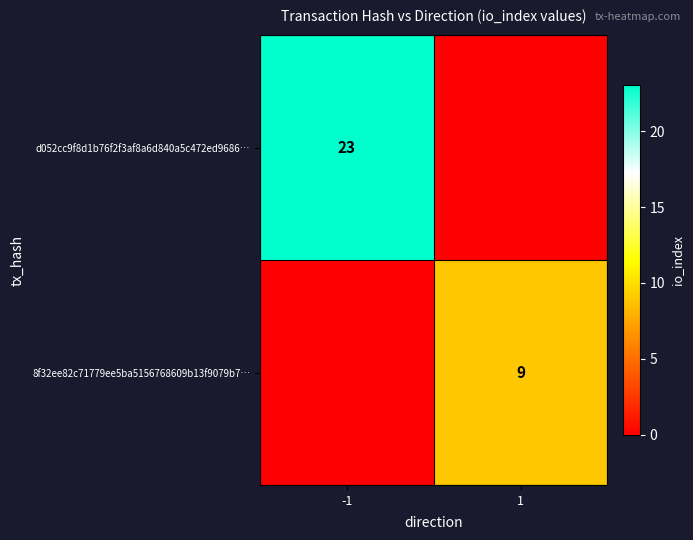

Is it true that 8f32ee82c71779ee5ba5156768609b13f9079b7… equals 0 at -1?

True